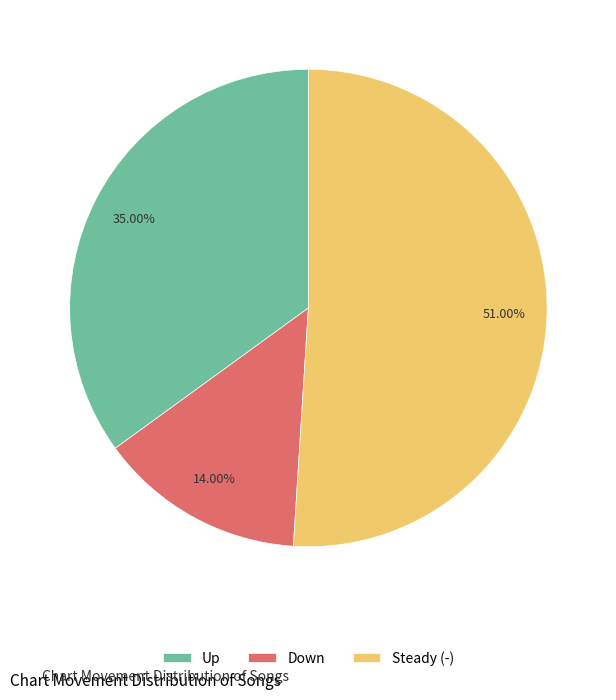

Combined, do Up and Steady (-) account for over 50%?

Yes